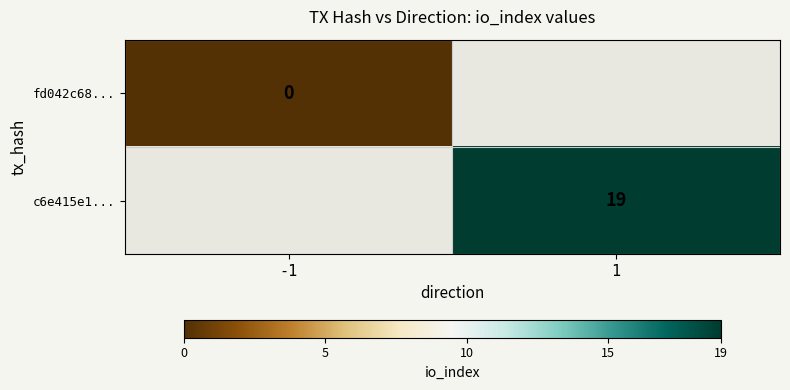

True or false: c6e415e1... has a value of 19 at 1.

True